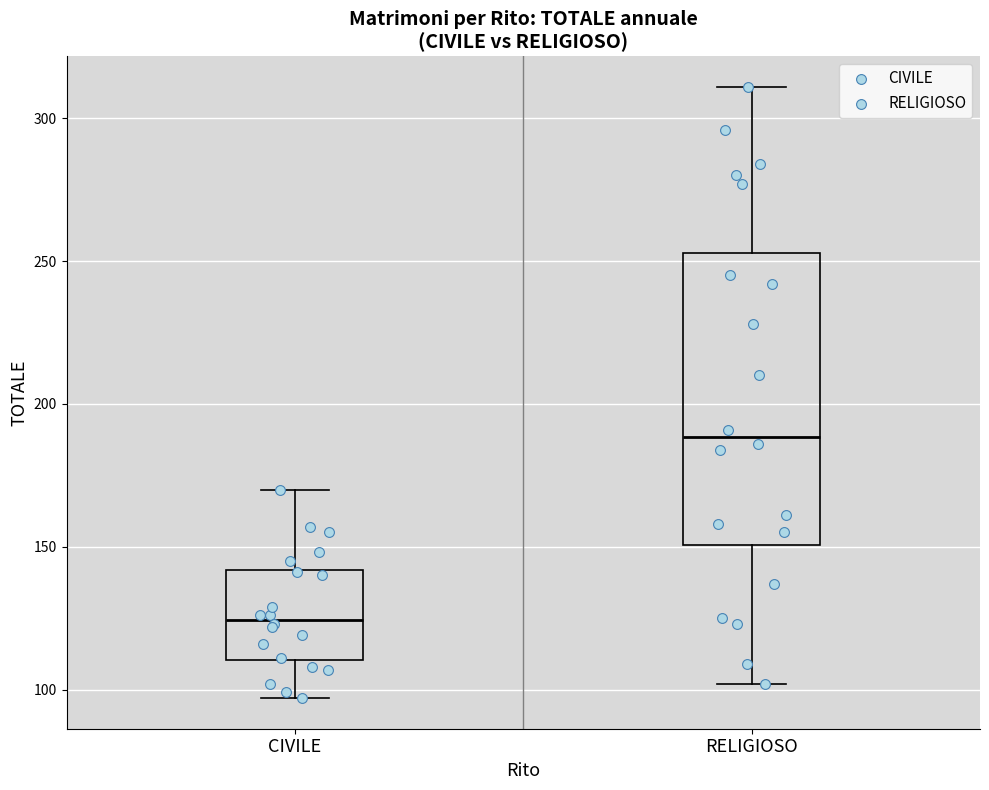

Which box has the highest median line?

RELIGIOSO